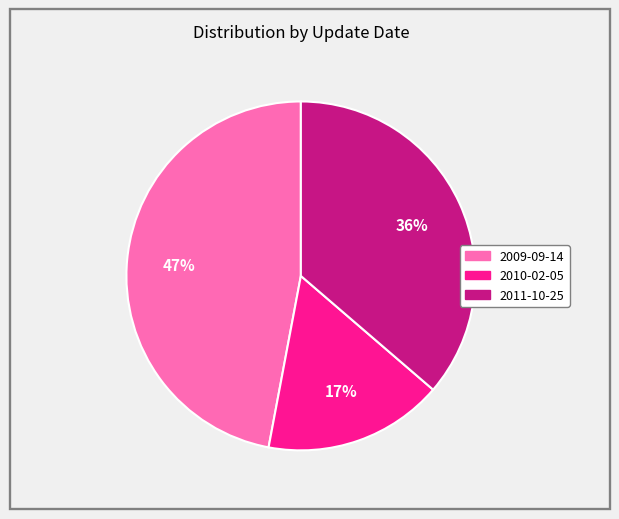

Is there any slice that represents more than half of the pie?

No